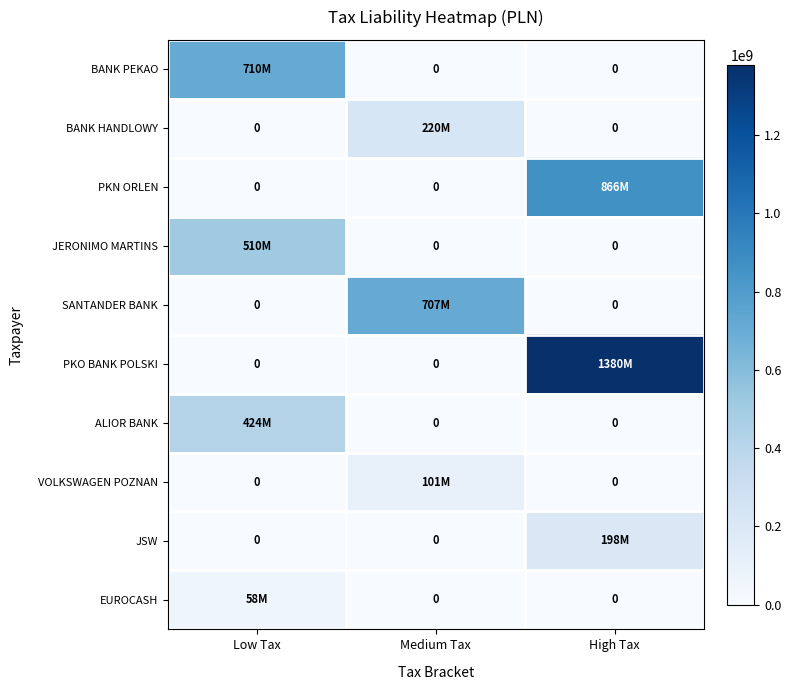

Which has a higher value, High Tax or Low Tax?

Low Tax